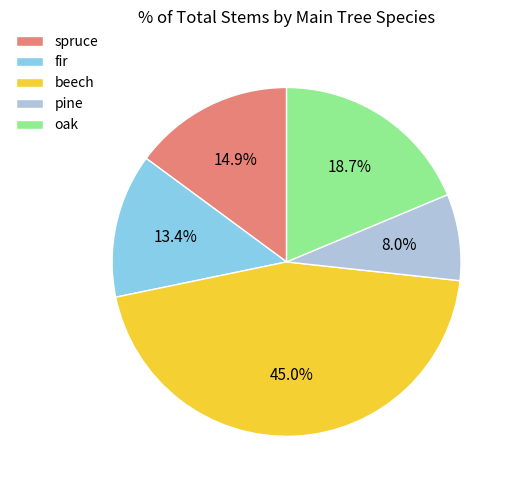

To the nearest percent, what percentage of the pie is pine?

8%